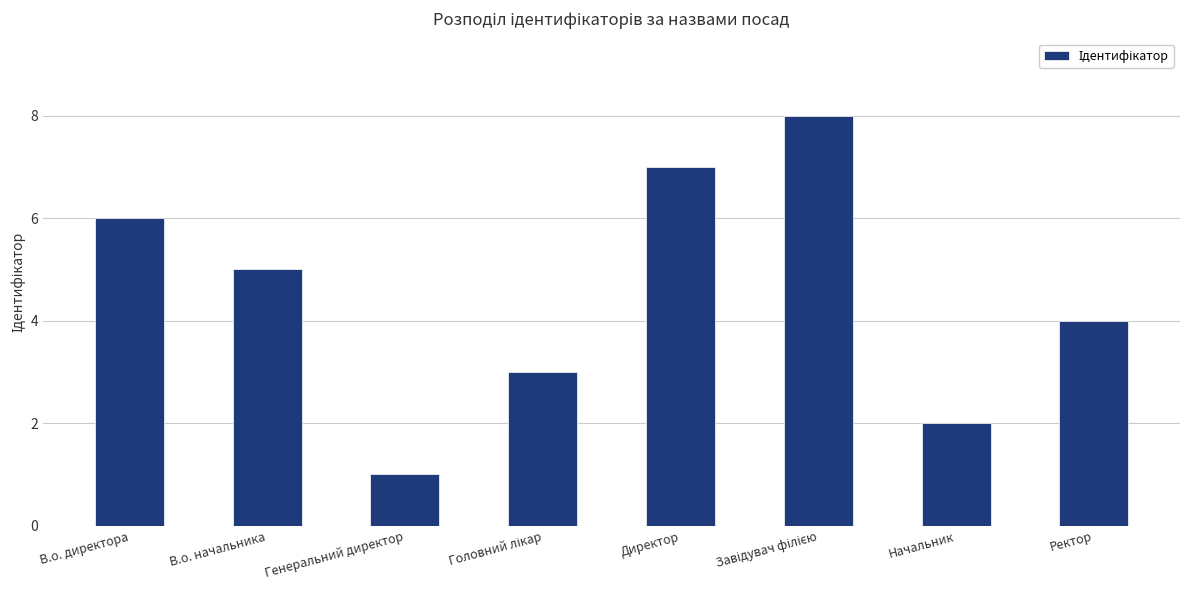

What is the label of the 6th bar from the right?

Генеральний директор